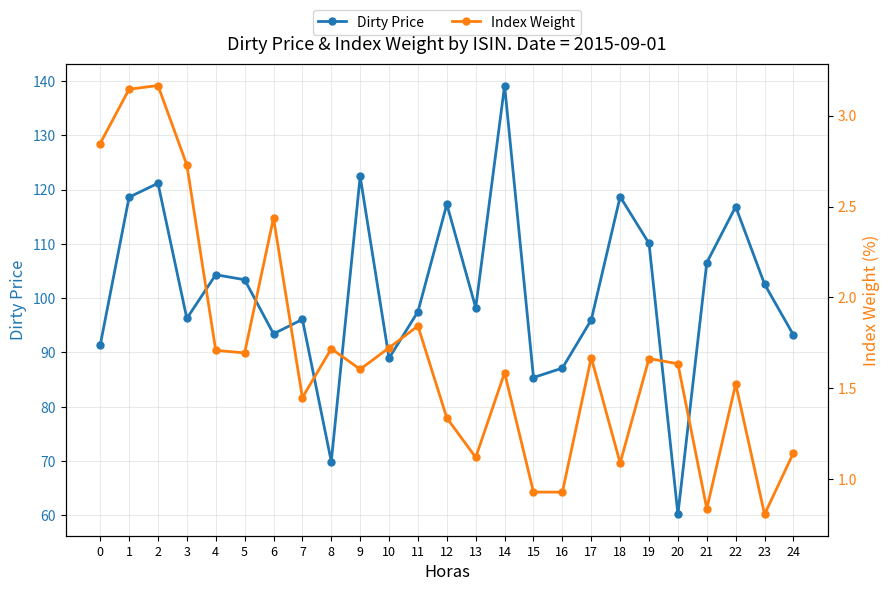

Read the Index Weight value at 14.

1.6